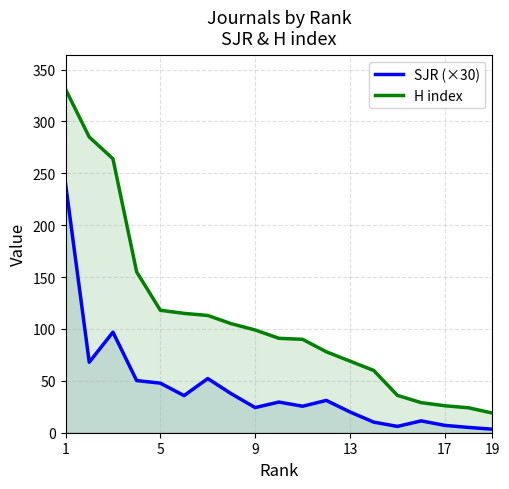

Which series has the largest total across all categories?

H index